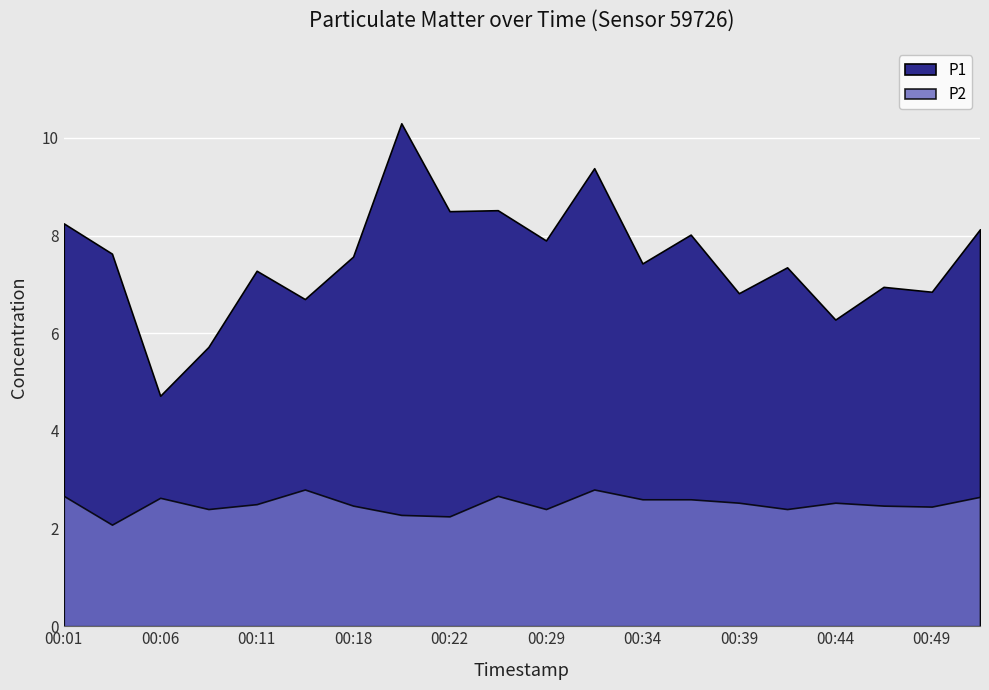

True or false: P1 and P2 intersect in this chart.

False